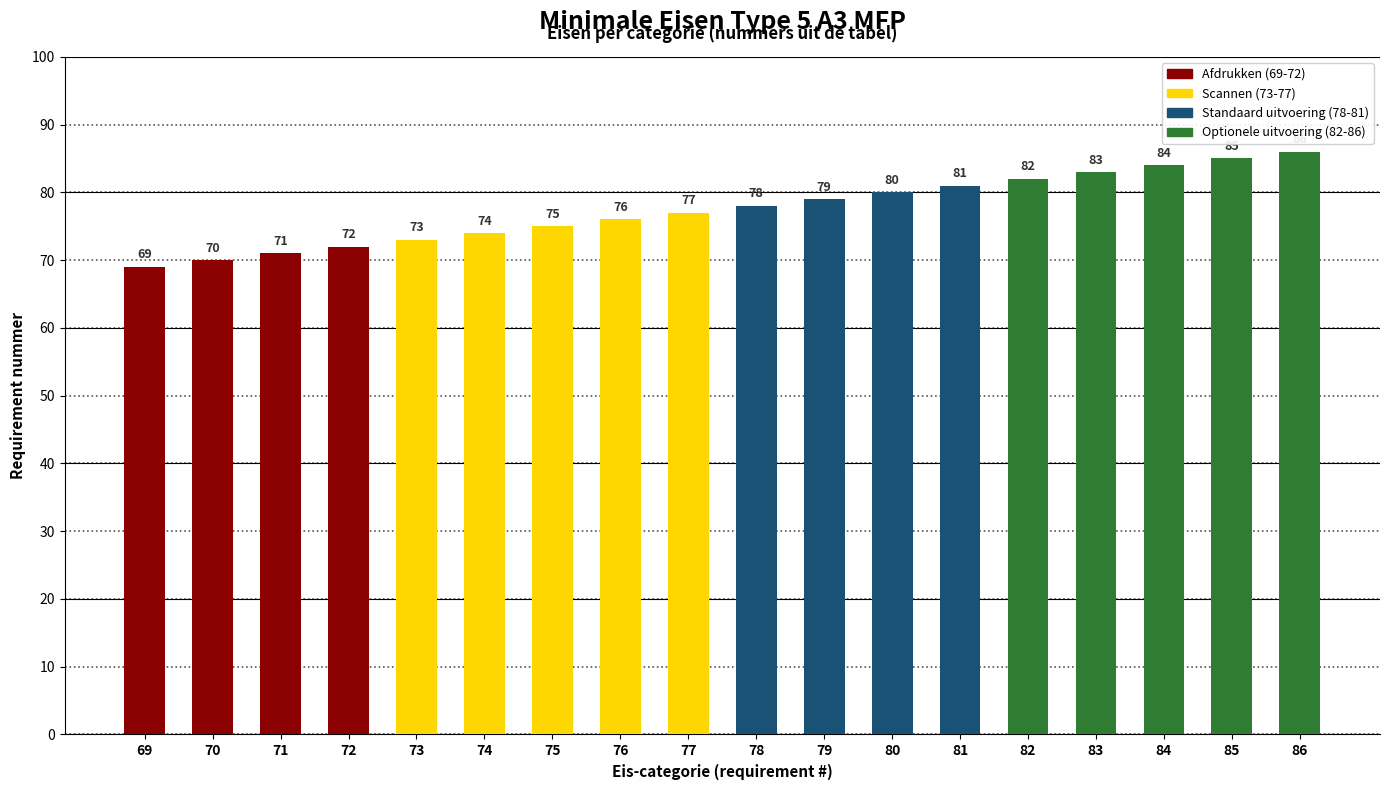

Does the chart contain stacked bars?

No